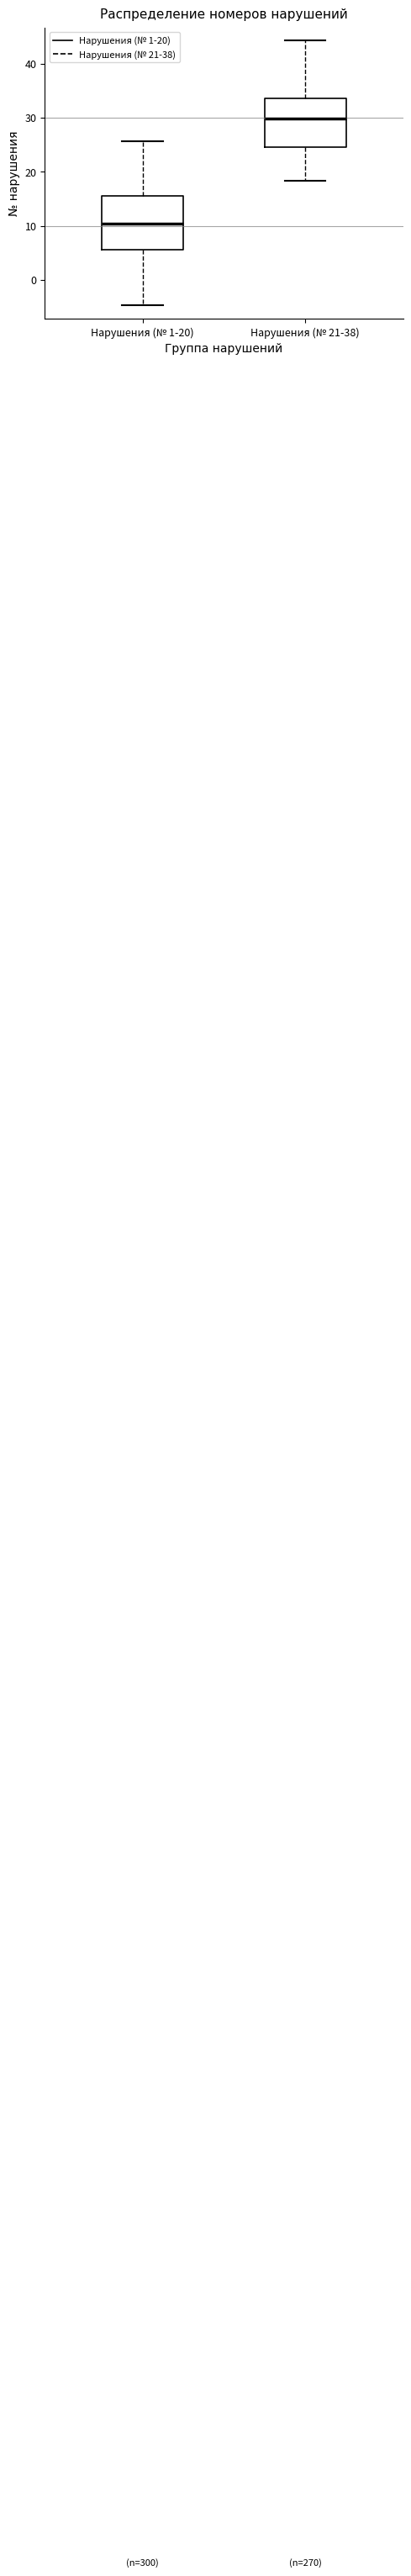

Reading left to right, read every box against the y-axis: the position of its median line, the range the box covers, and the ends of its whiskers. The values are not printed on the chart, so give them approximately, as read against the axis.

Нарушения (№ 1-20): median 10, box 6 to 16, whiskers -5 to 26
Нарушения (№ 21-38): median 30, box 24 to 33, whiskers 18 to 44